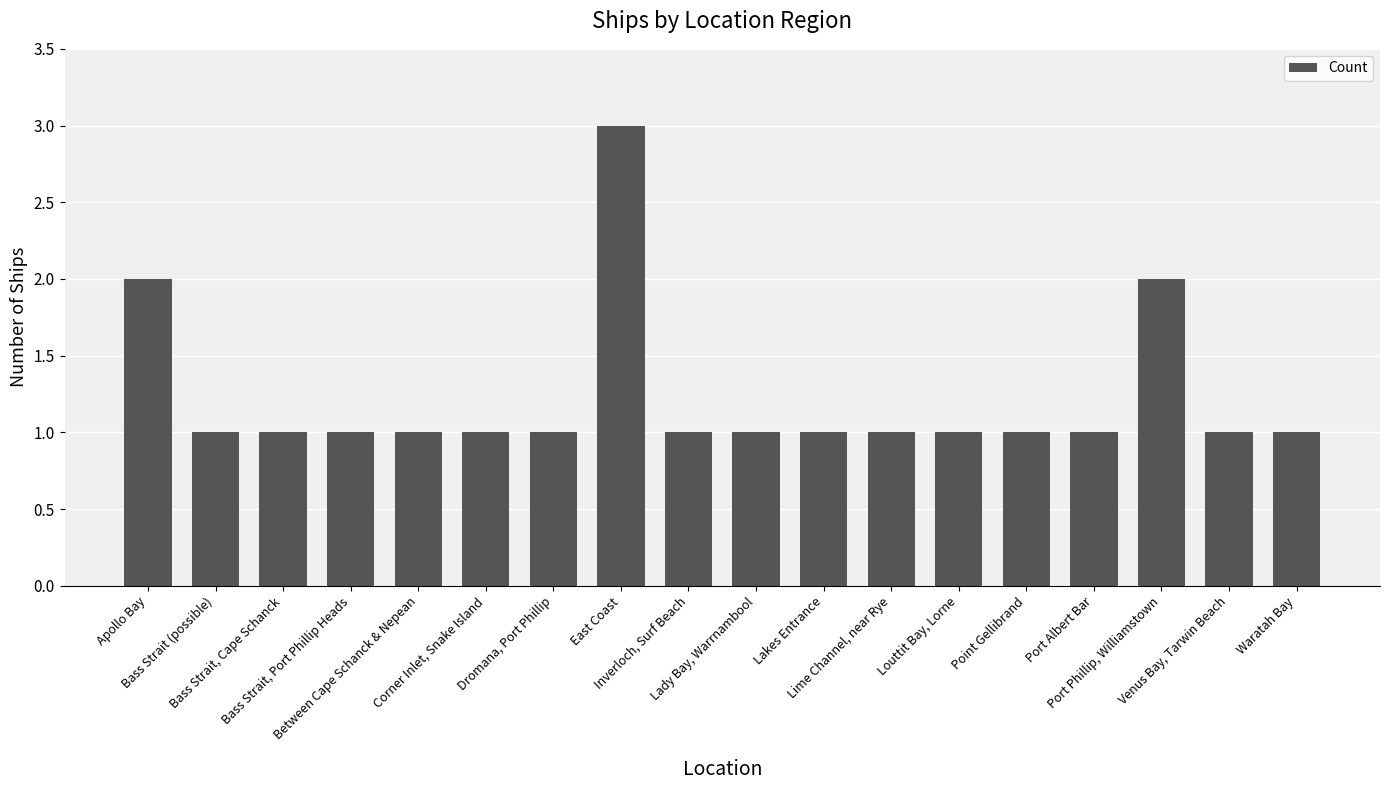

What is the difference between the second highest and second lowest values?

1